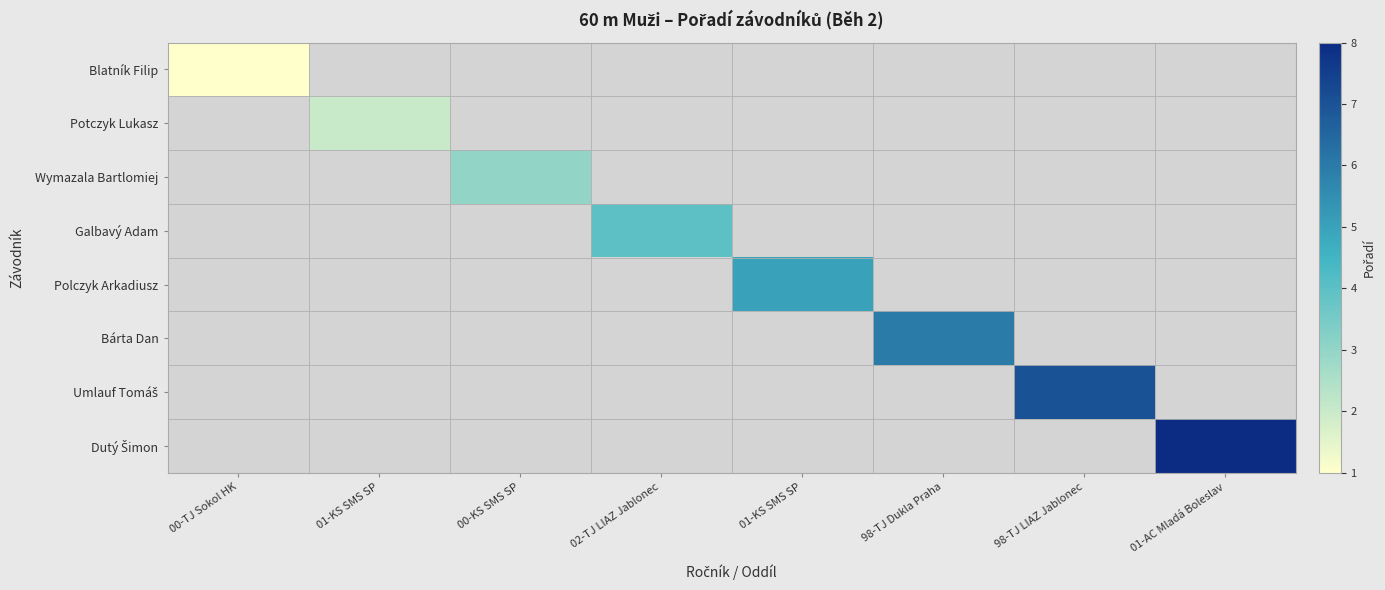

Which category has the highest value across all series?

01-AC Mladá Boleslav